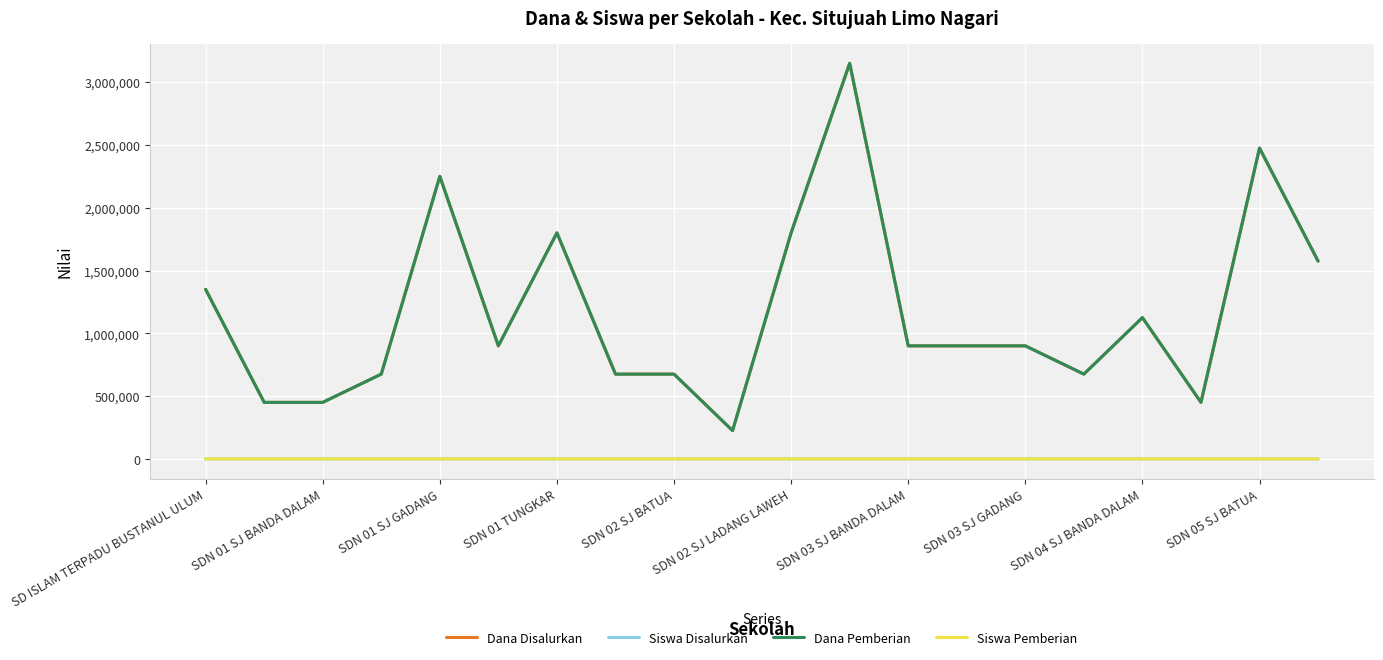

List the labels in order of Siswa Disalurkan value, smallest first.

SDN 05 SJ BATUA, SDN 01 SJ BANDA DALAM, SDN 01 SJ GADANG, 17, SDN 01 TUNGKAR, SDN 03 SJ GADANG, SDN 04 SJ BANDA DALAM, 15, SDN 02 SJ LADANG LAWEH, 12, 13, 14, 16, SD ISLAM TERPADU BUSTANUL ULUM, 19, SDN 03 SJ BANDA DALAM, 10, SDN 02 SJ BATUA, 18, 11